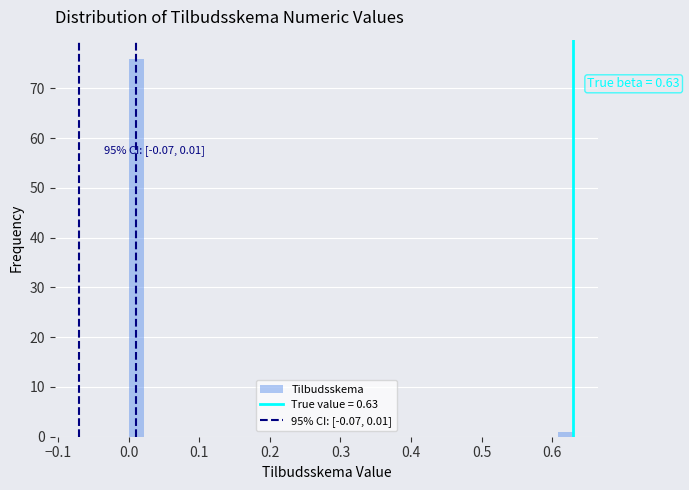

Read against the x-axis, roughly where is the centre of the tallest bar?

0.01